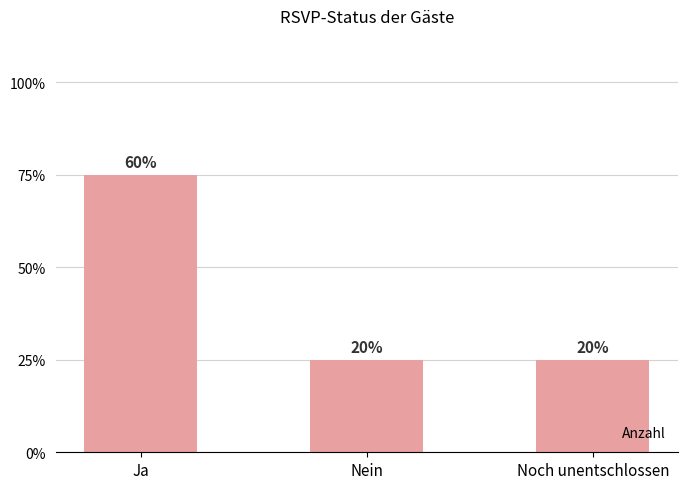

Is it true that the value at Noch unentschlossen is 1?

True